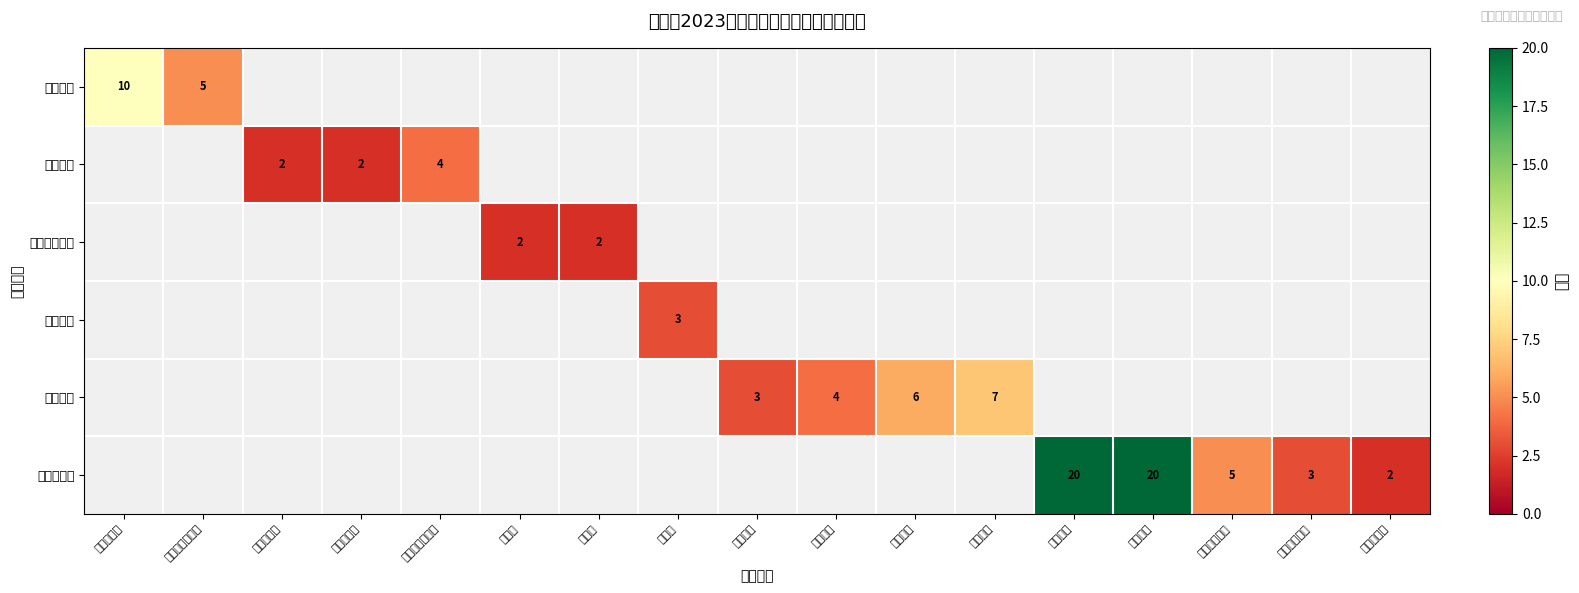

The 资金管理 series shows 17 at 预算执行率. True or false?

False